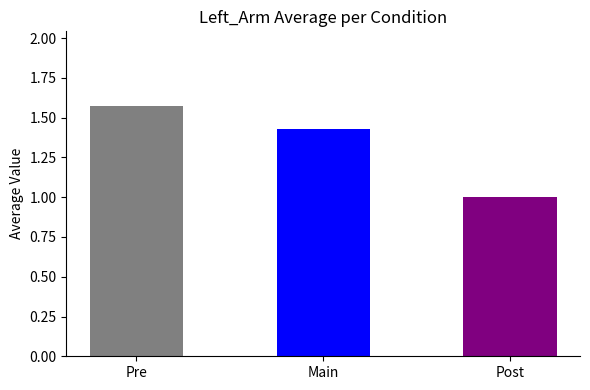

True or false: the data shows 0.4 at Pre.

False